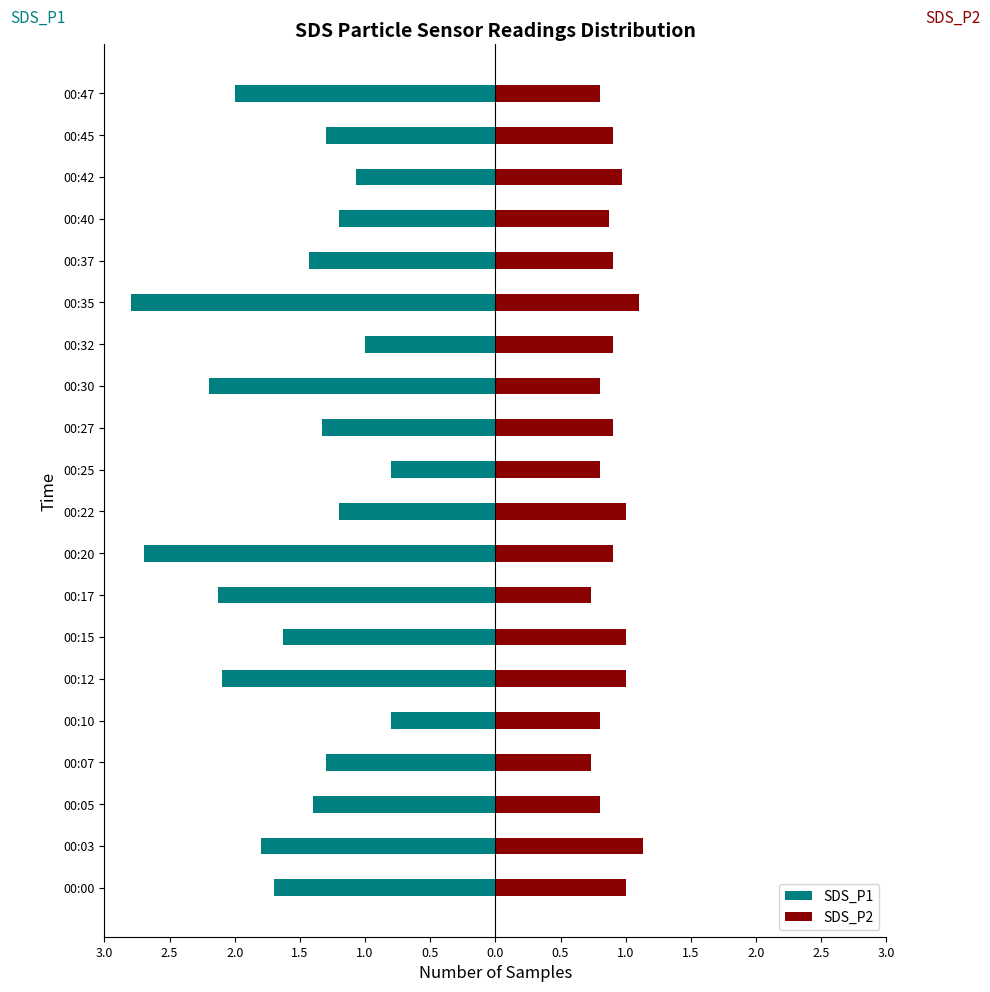

How many bars are there in total?

40